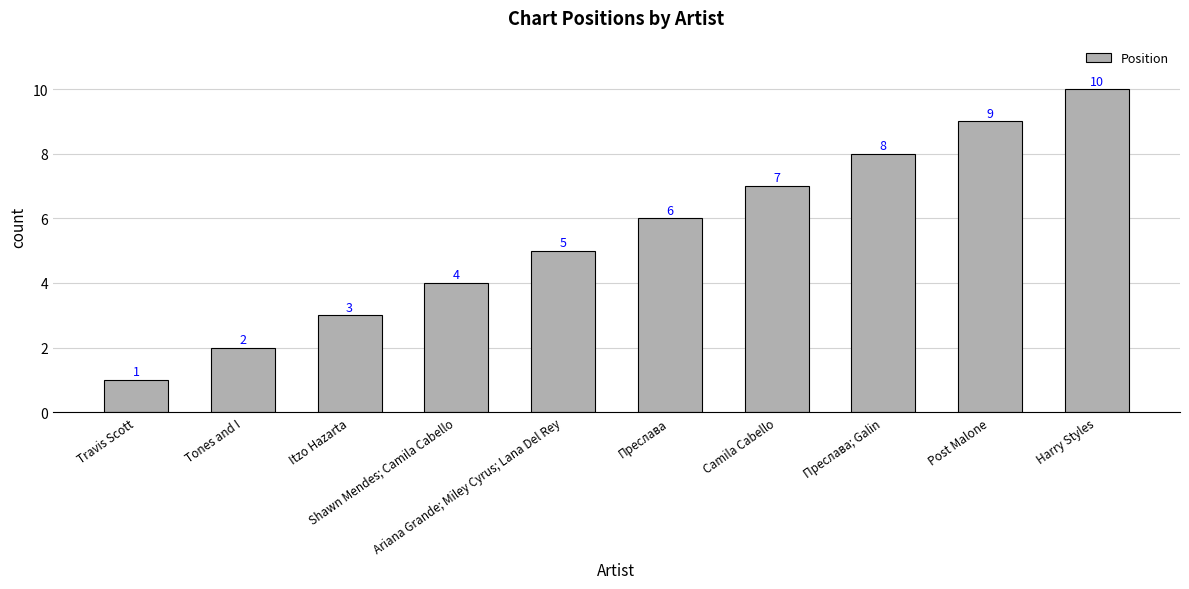

Are the bars horizontal?

No